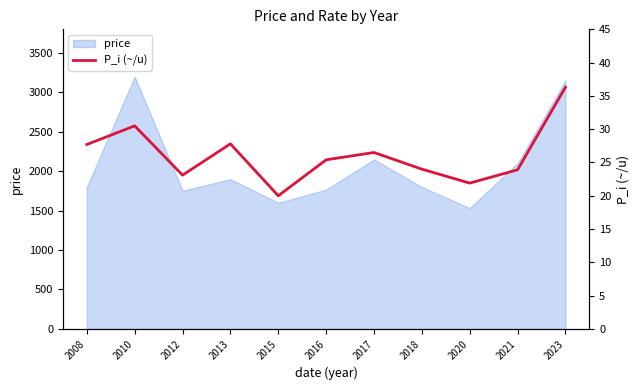

The value of price at 2023 is 3150. True or false?

True